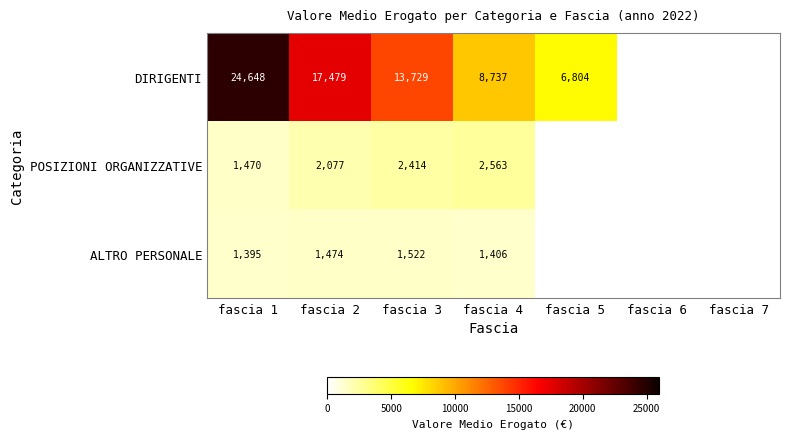

What is the smallest value displayed?

1395.0